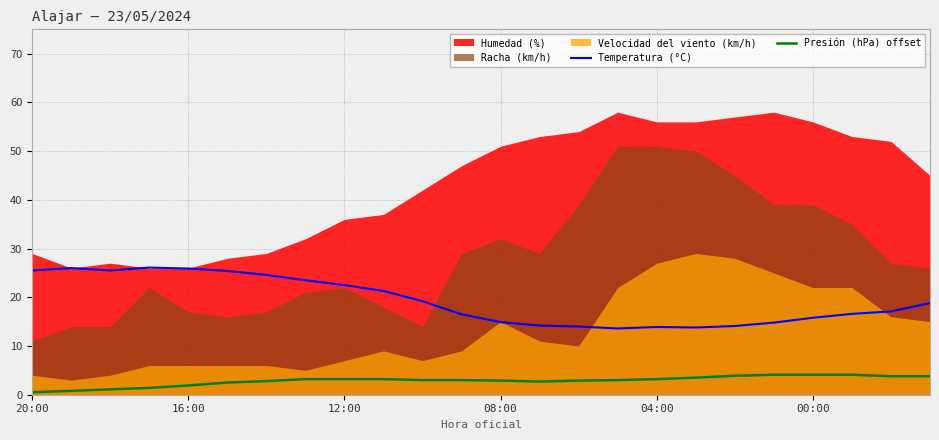

Where does the Temperatura (°C) series first go above 18?

20:00